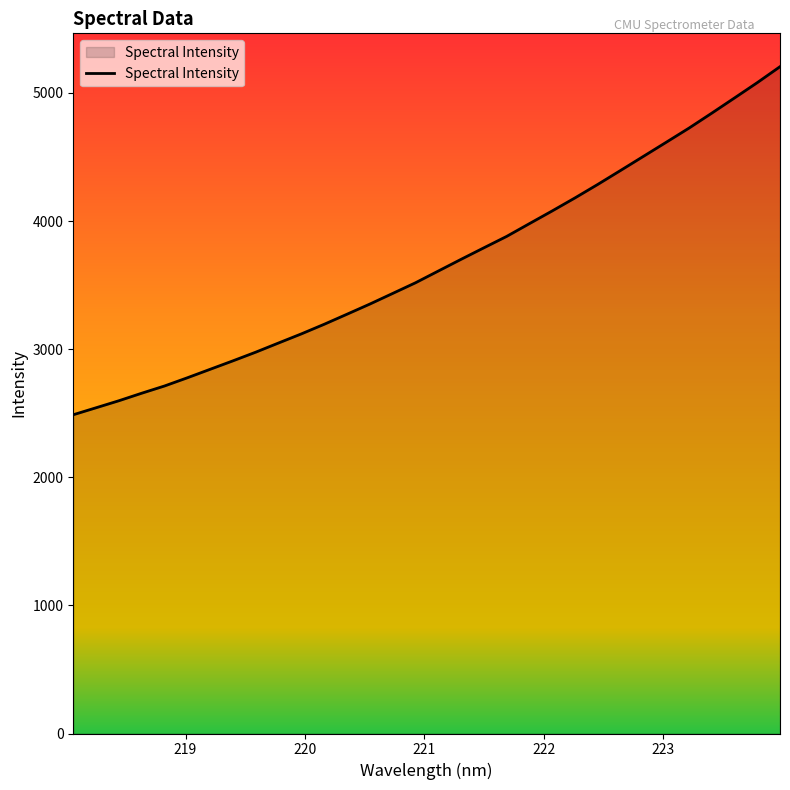

What is the minimum value shown in the chart?

2488.1